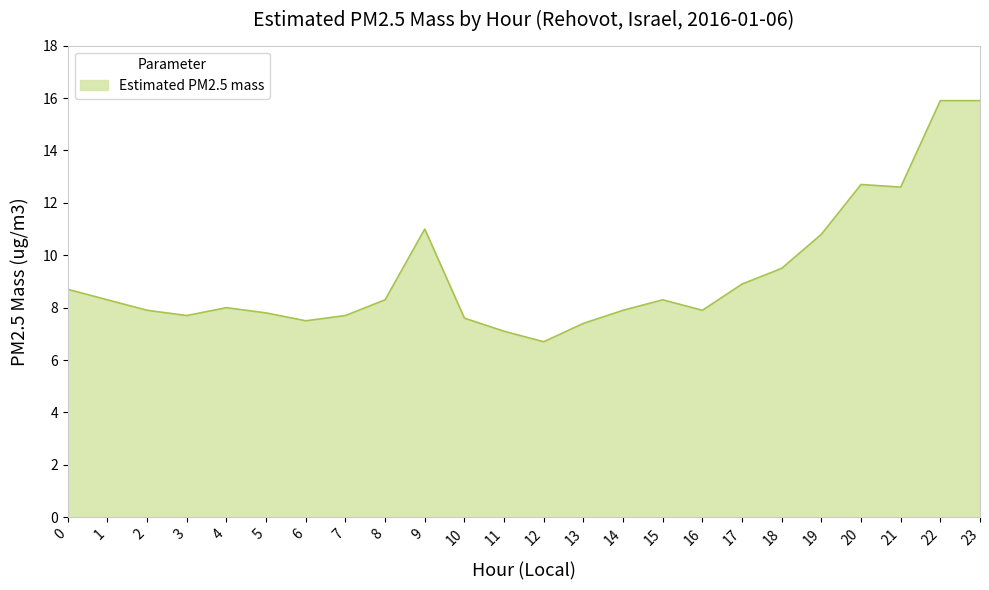

What is the smallest value displayed?

6.7